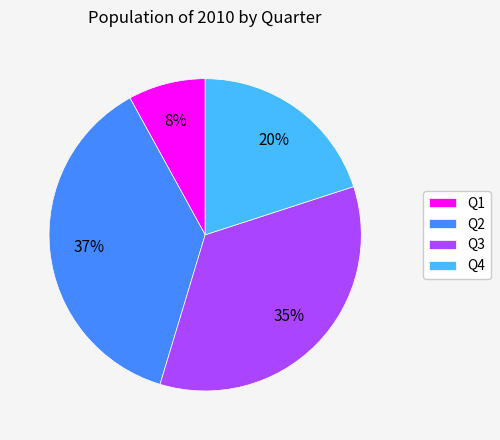

Count the number of slices in the pie.

4